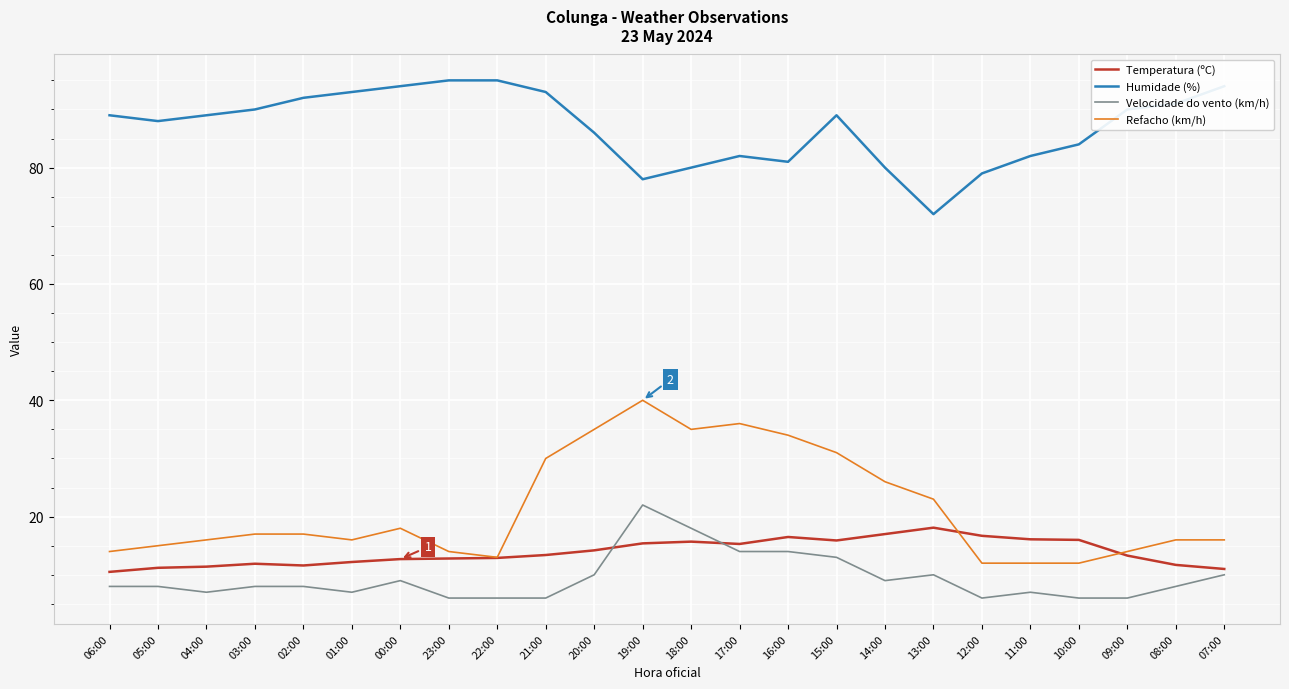

Is this an area chart (filled region under the line)?

No